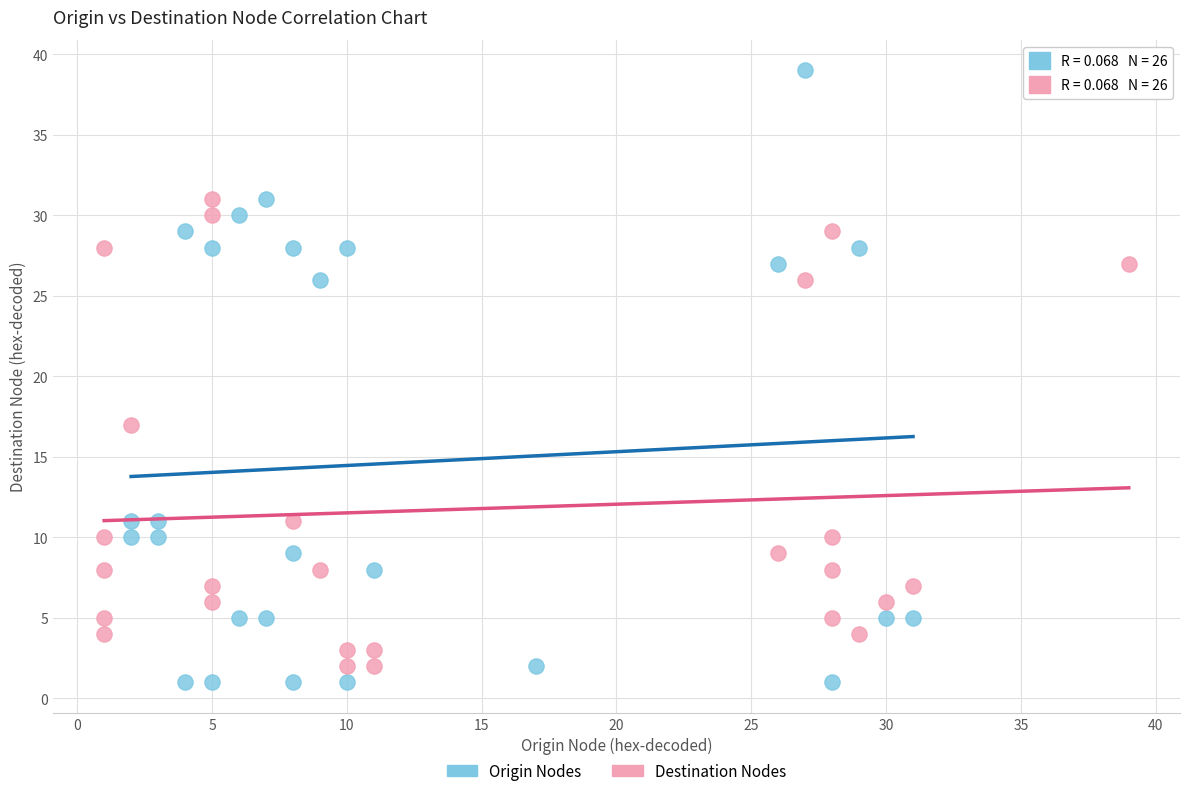

Which series contains the highest Y value?

Origin Nodes